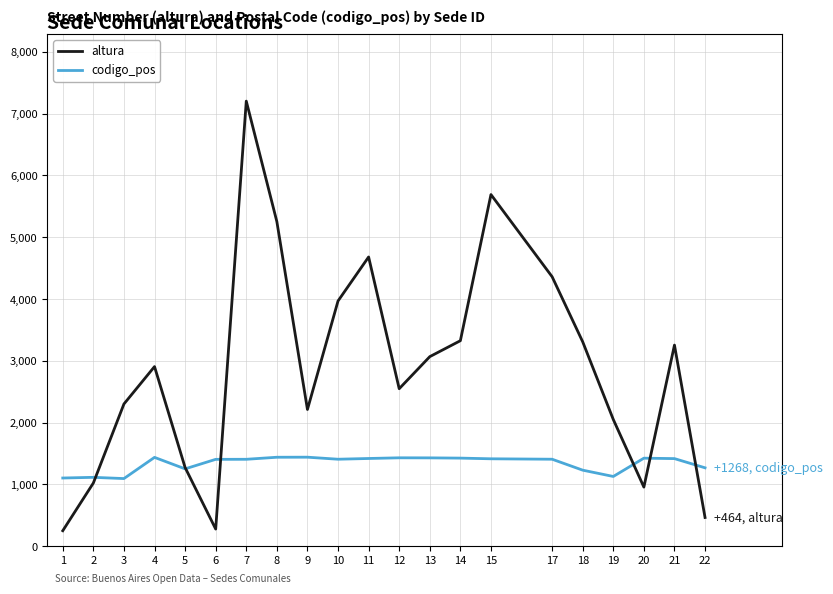

What is the difference between the highest and lowest values at 6?

1128